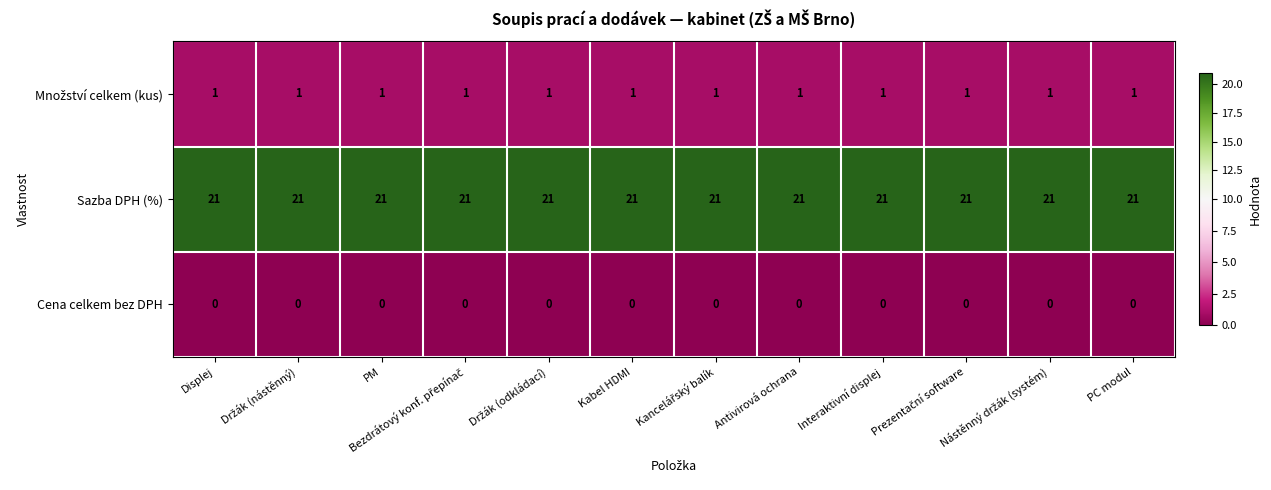

True or false: Cena celkem bez DPH has a value of 0 at Kabel HDMI.

True